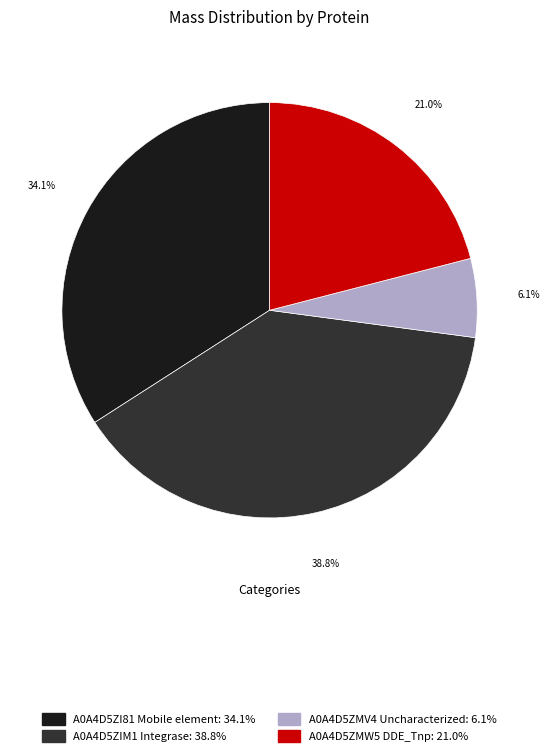

To the nearest percent, what is the difference between the A0A4D5ZMW5 DDE_Tnp and A0A4D5ZIM1 Integrase slice percentages?

18%